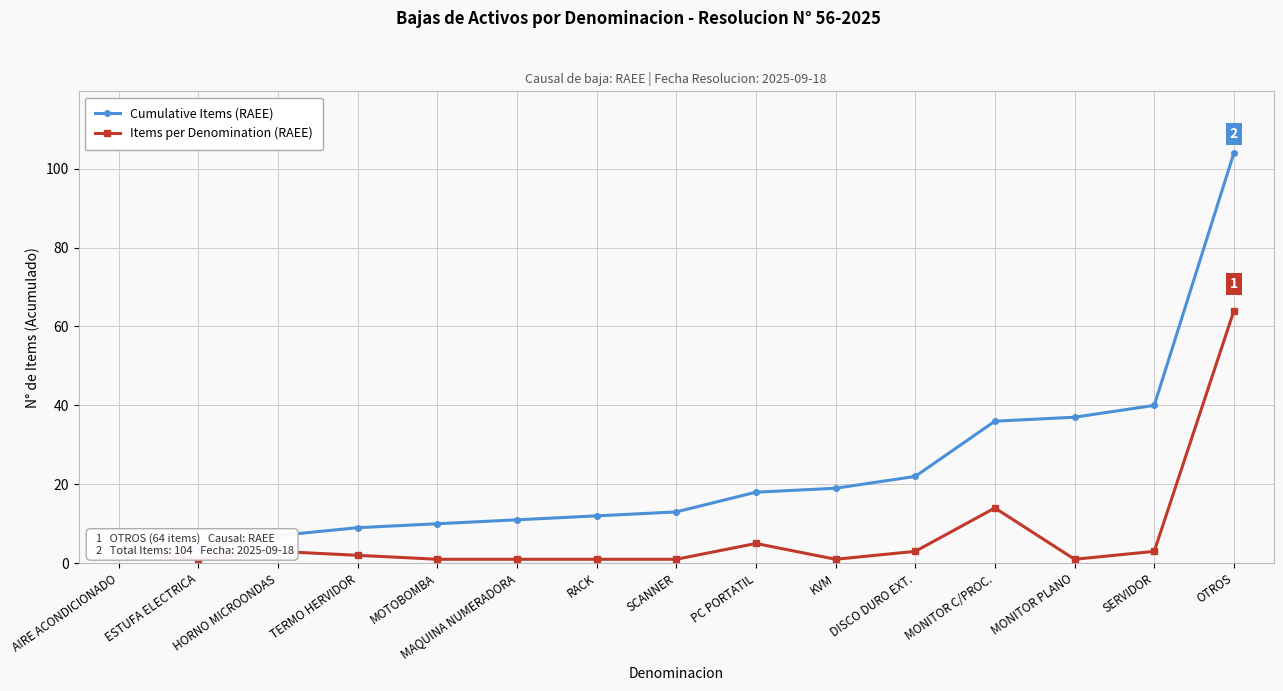

What is the sum of all Items per Denomination (RAEE) values?

104